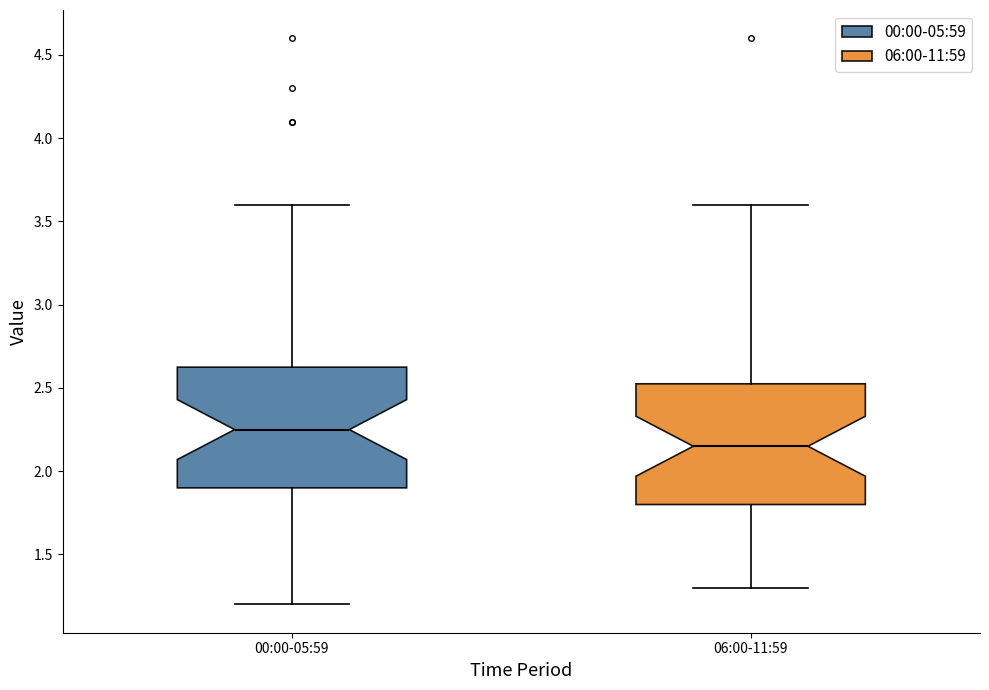

Which box has the lowest median line?

06:00-11:59